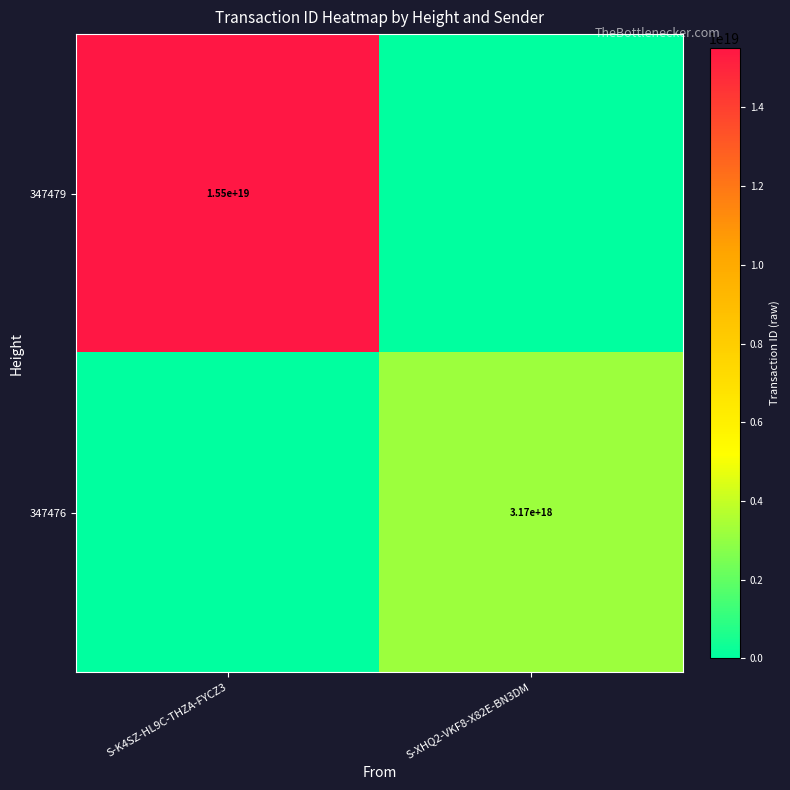

What is the total value across all series at S-XHQ2-VKF8-X82E-BN3DM?

3174175547139524096